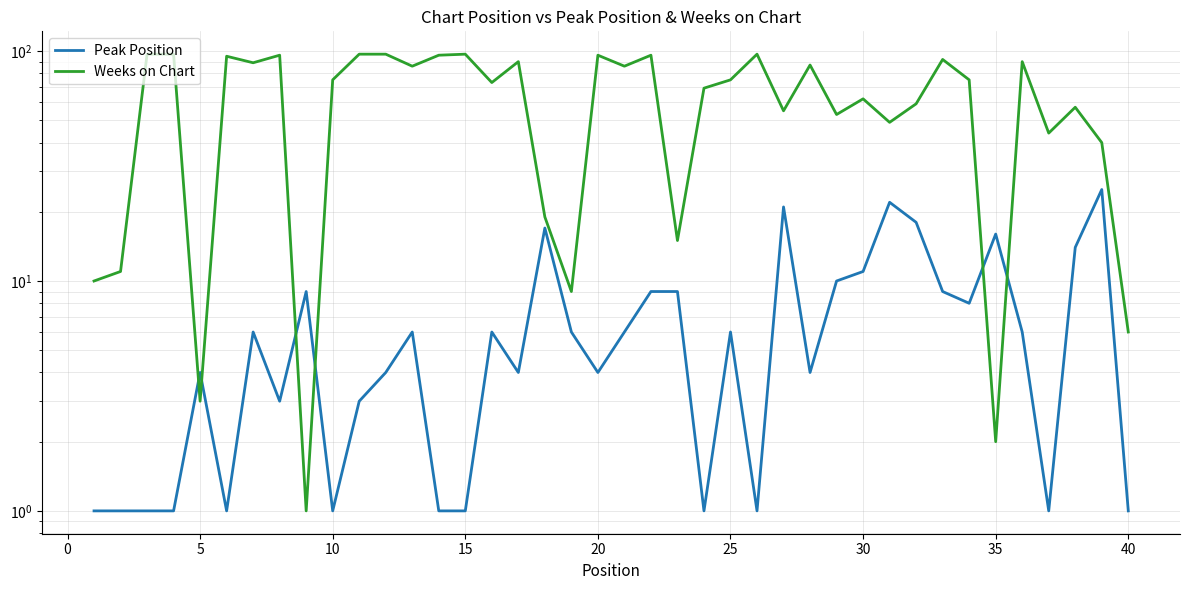

Rank the series by their average value, from highest to lowest.

Weeks on Chart, Peak Position